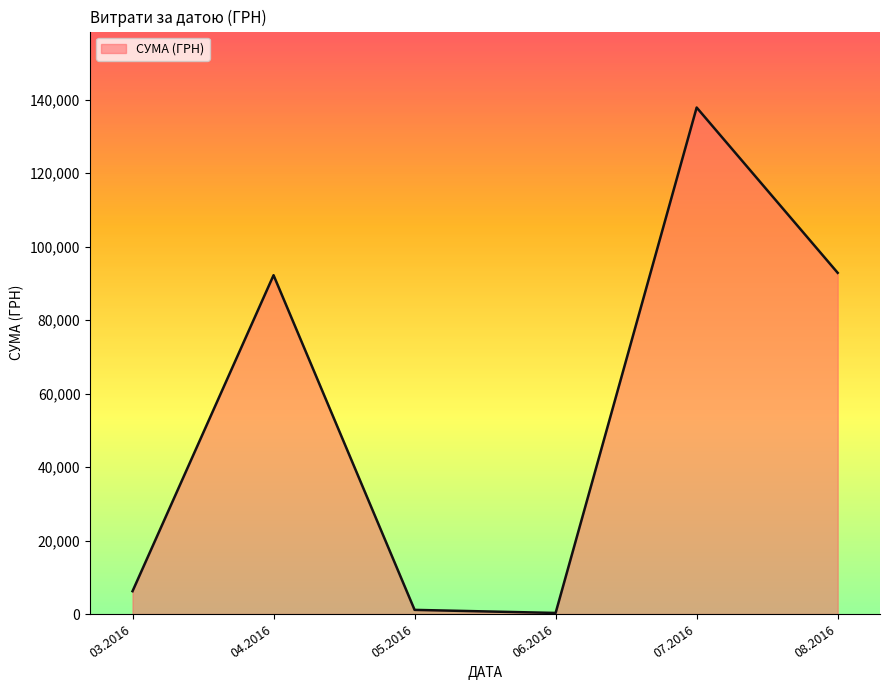

How many values are below 92212?

3